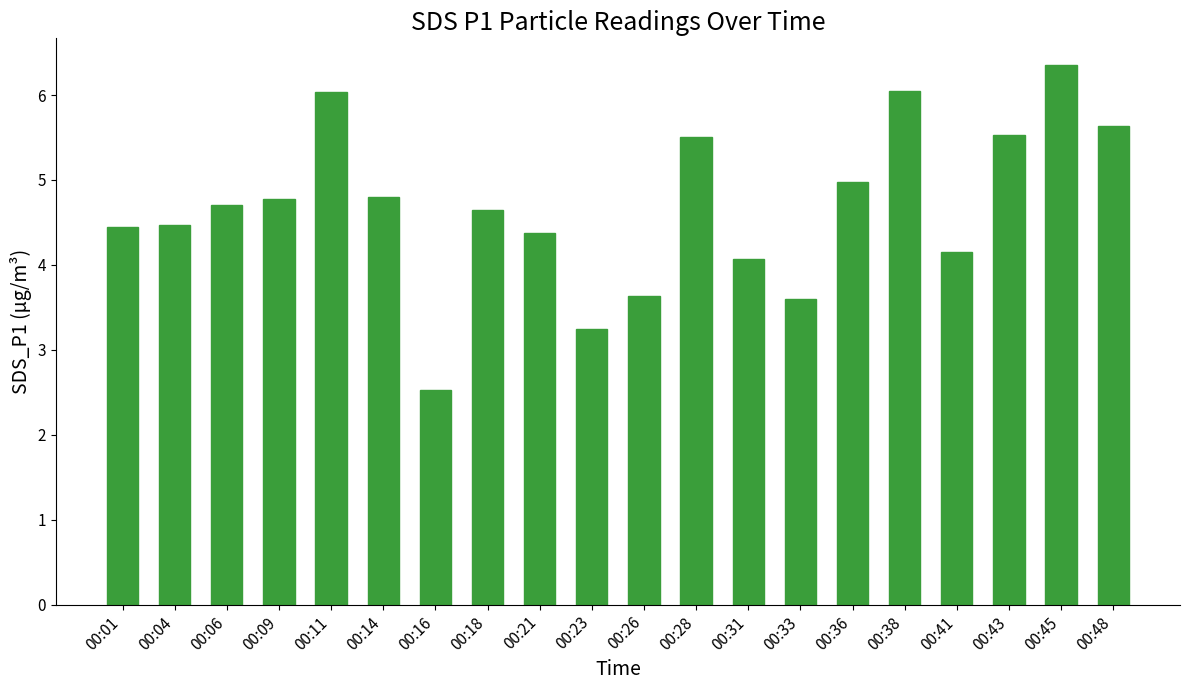

True or false: the data shows 5.5 at 00:43.

True